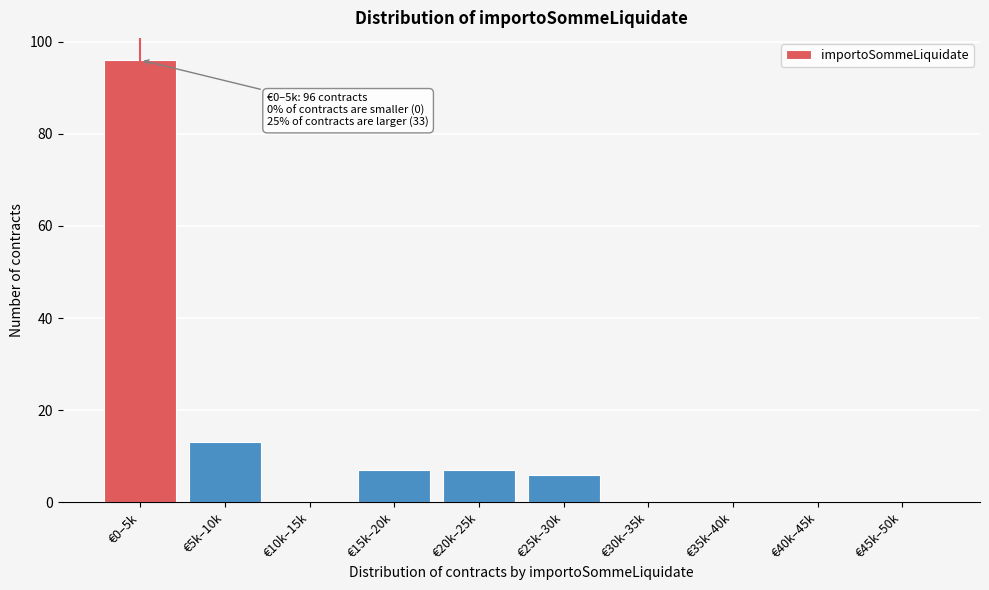

Reading right to left, list all the values displayed in this chart.

€45k–50k=0	€40k–45k=0	€35k–40k=0	€30k–35k=0	€25k–30k=6	€20k–25k=7	€15k–20k=7	€10k–15k=0	€5k–10k=13	€0–5k=96